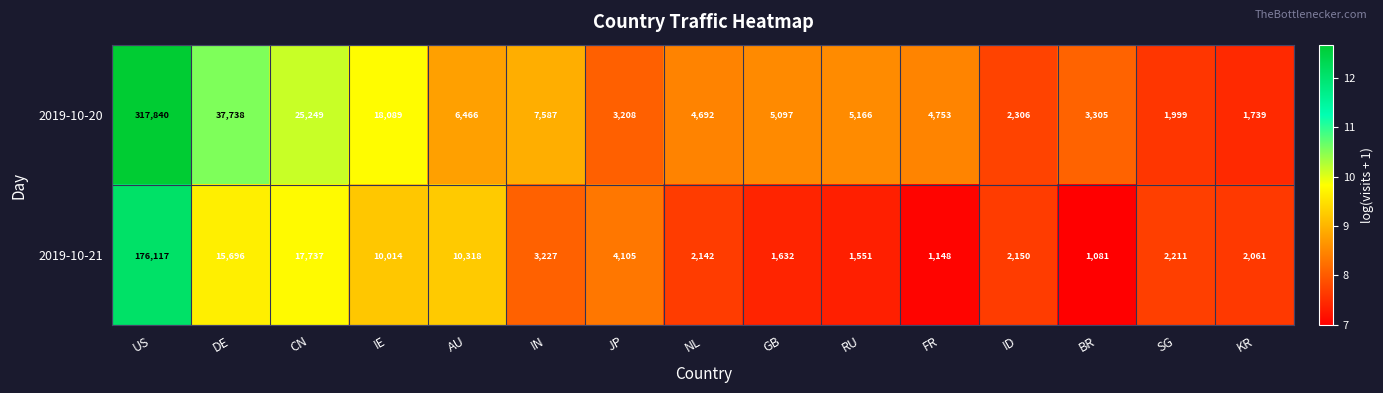

Which series has the widest spread of values?

2019-10-20